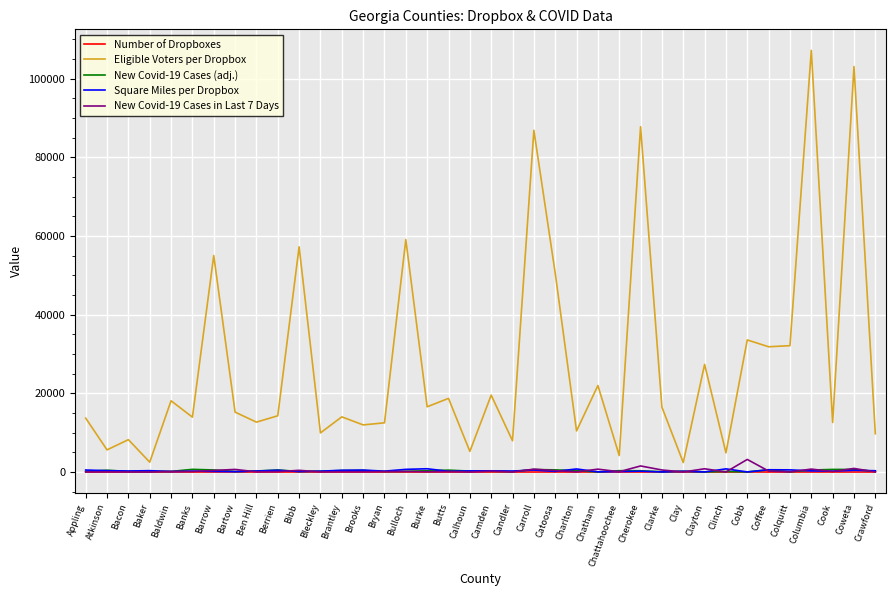

What value does the New Covid-19 Cases (adj.) series have at Atkinson, to the nearest 10?

450